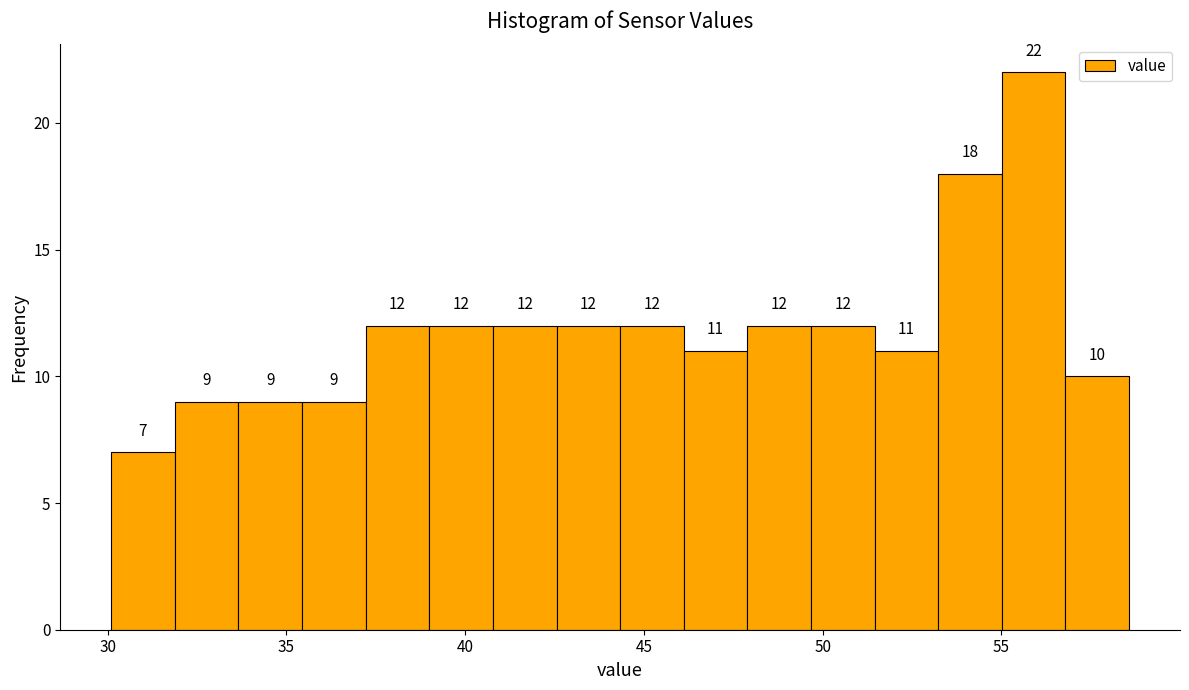

Read against the x-axis, roughly where is the centre of the tallest bar?

56.0